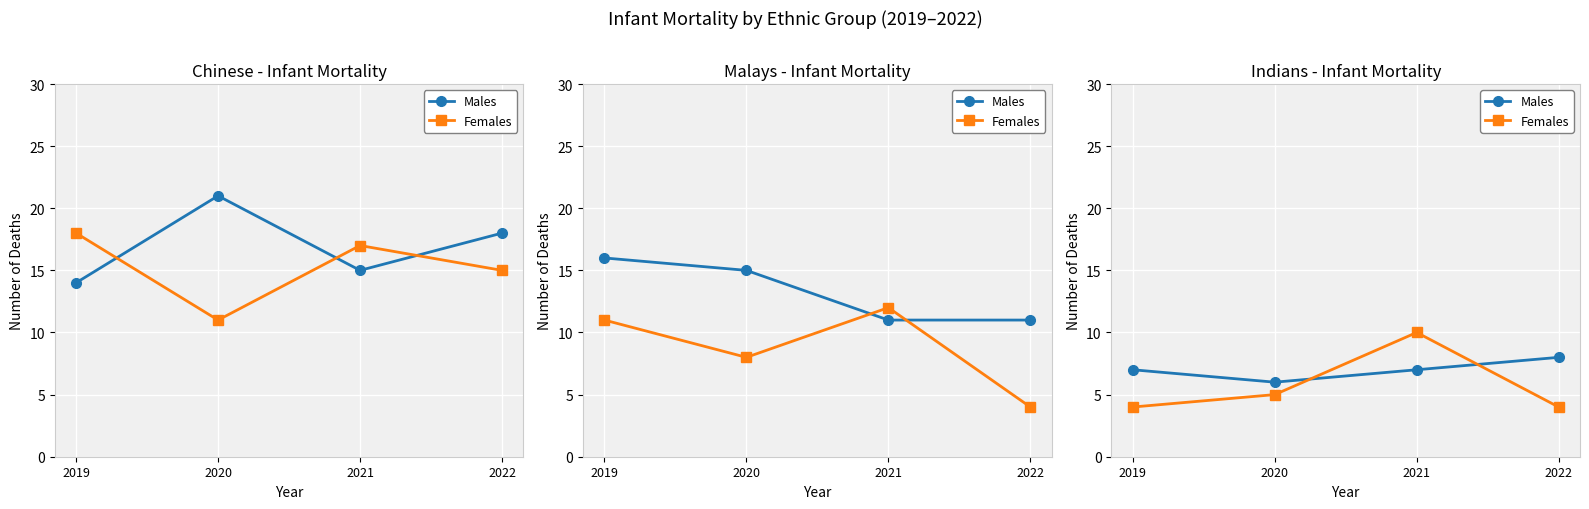

List the labels in order of Males value, largest first.

2022, 2019, 2021, 2020